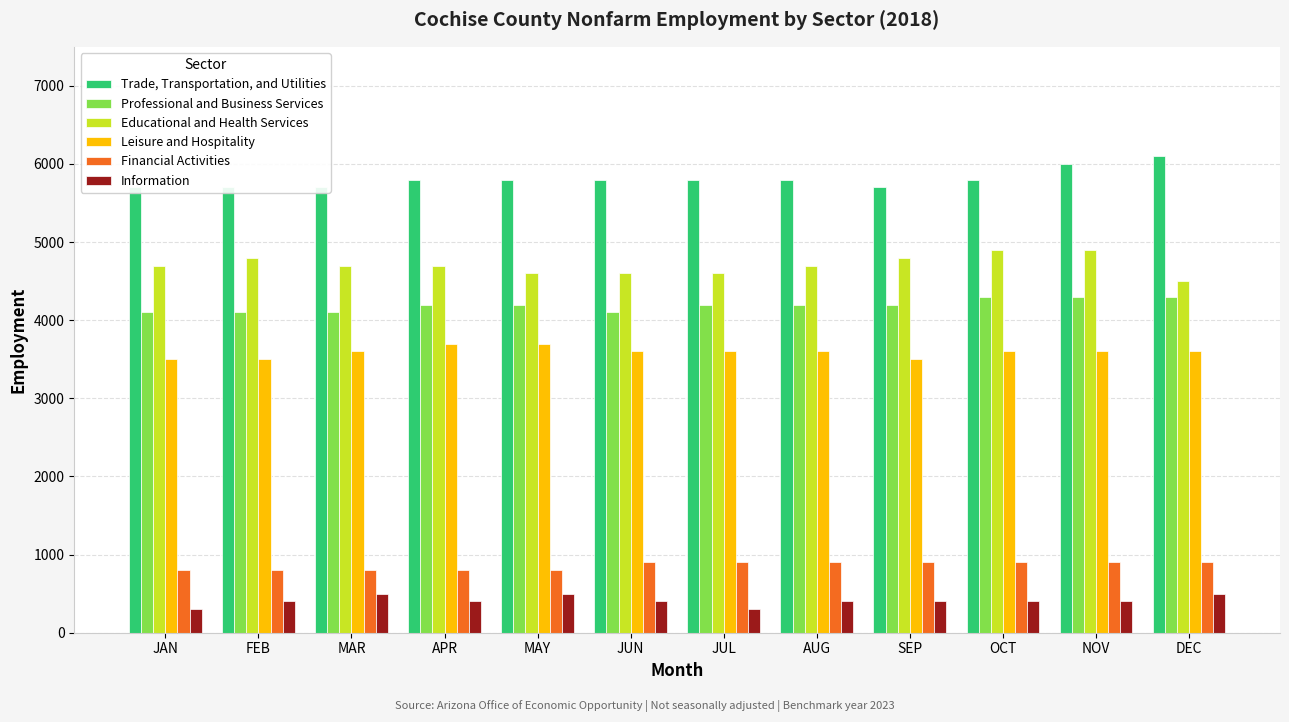

What is the average value of the Financial Activities series?

858